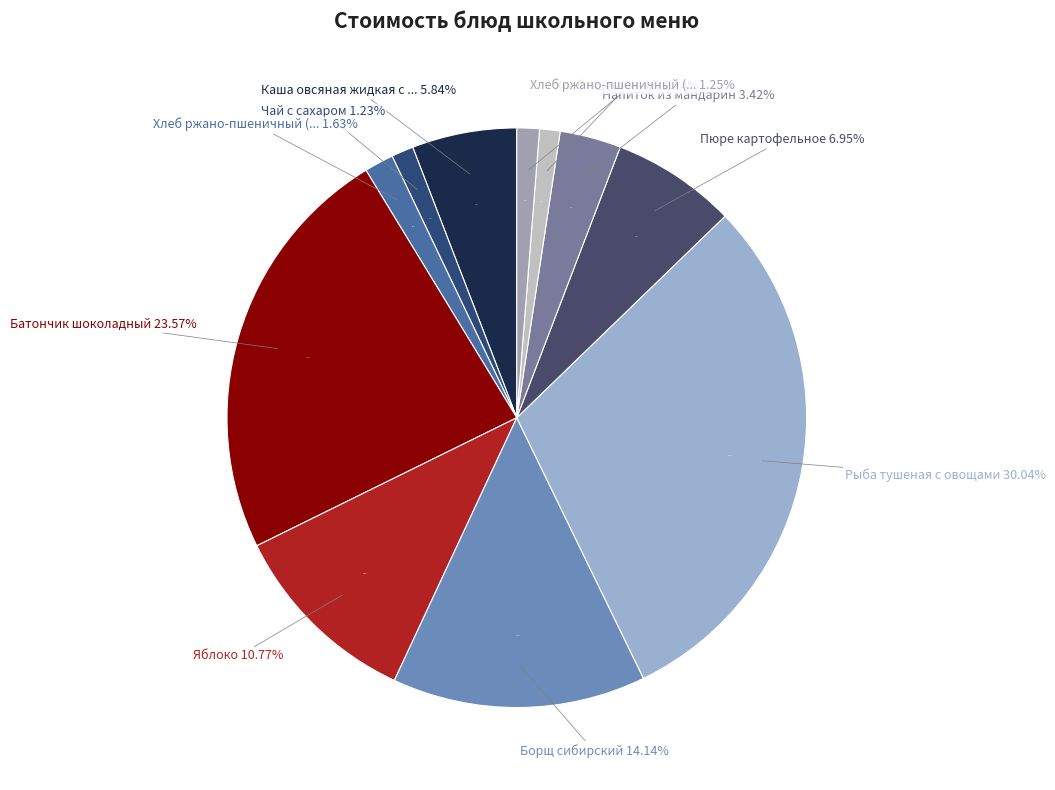

The Хлеб ржано-пшеничный (обед) slice represents 1% of the pie. True or false?

True